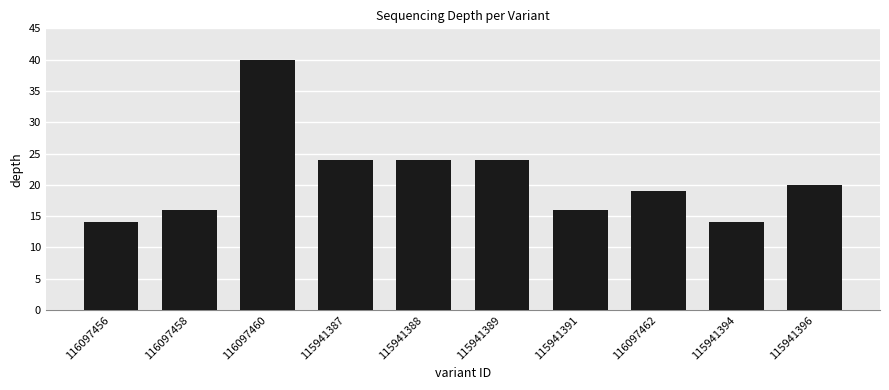

How many values are below 20?

5